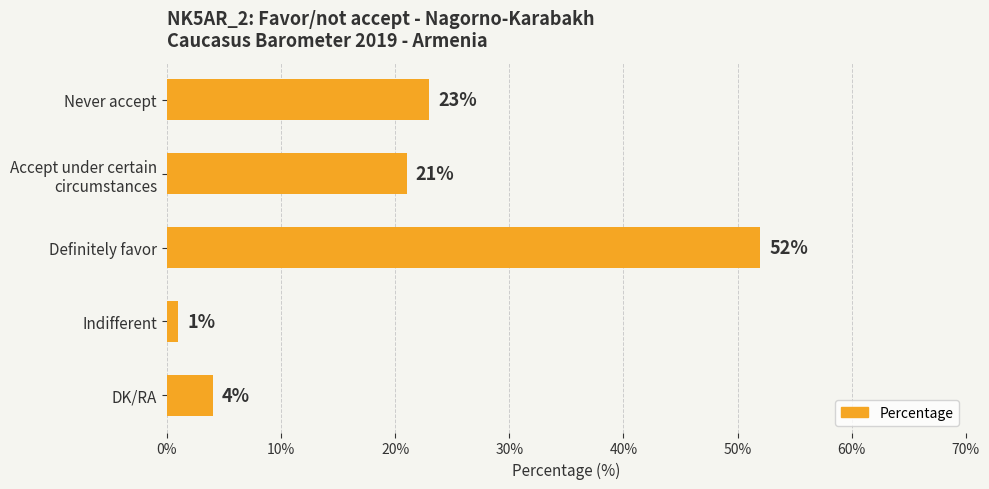

Reading bottom to top, extract all data points from this chart.

4	1	52	21	23